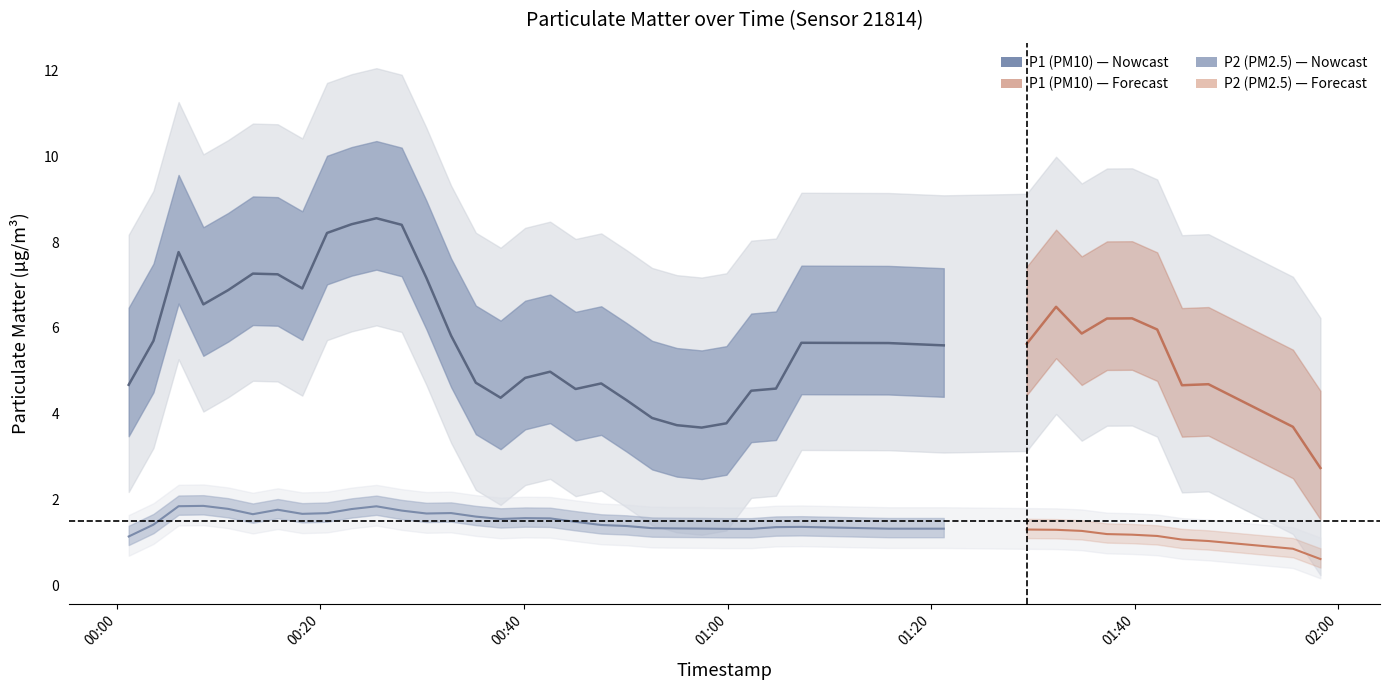

Which series has the largest range (max minus min)?

P1